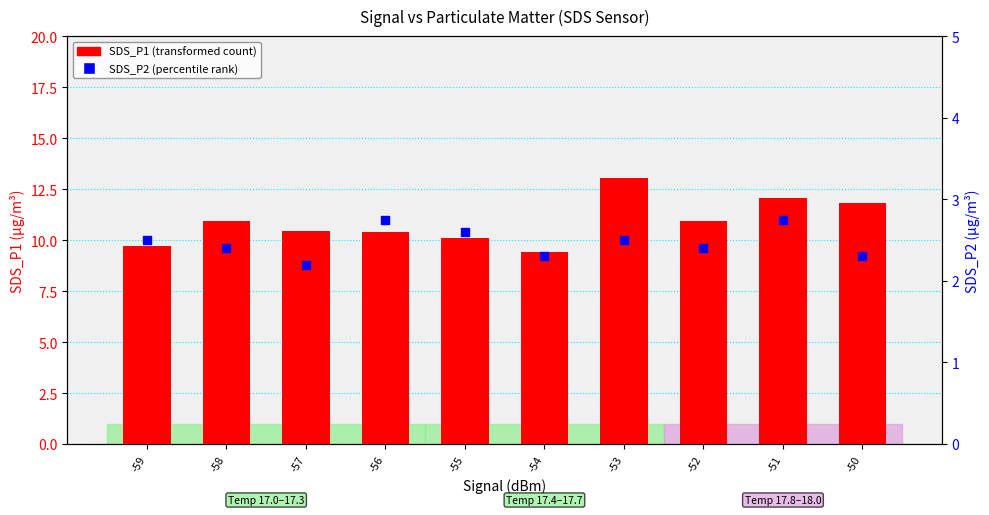

Which series has the largest Y range (max minus min)?

SDS_P1